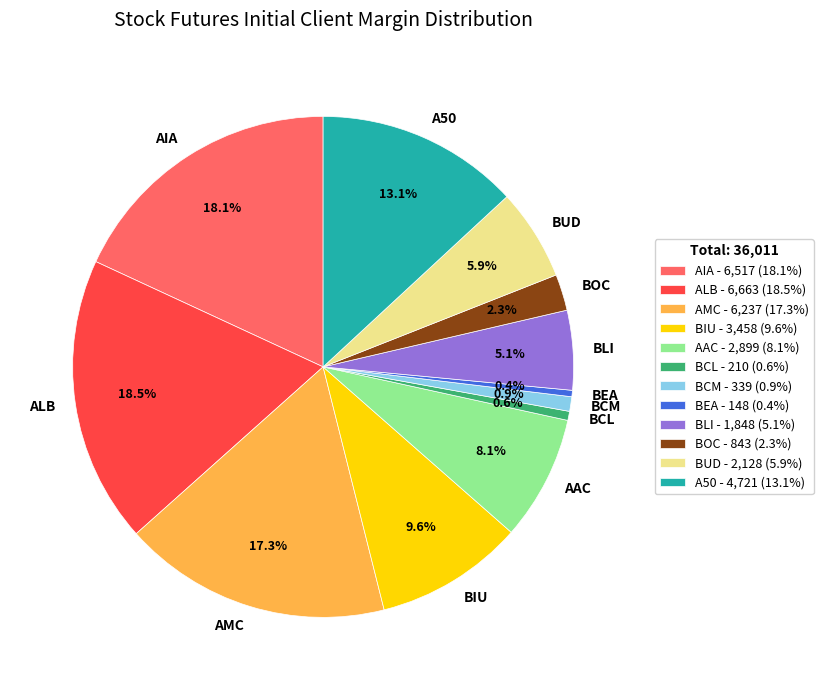

Combined, do AIA and BOC account for over 50%?

No